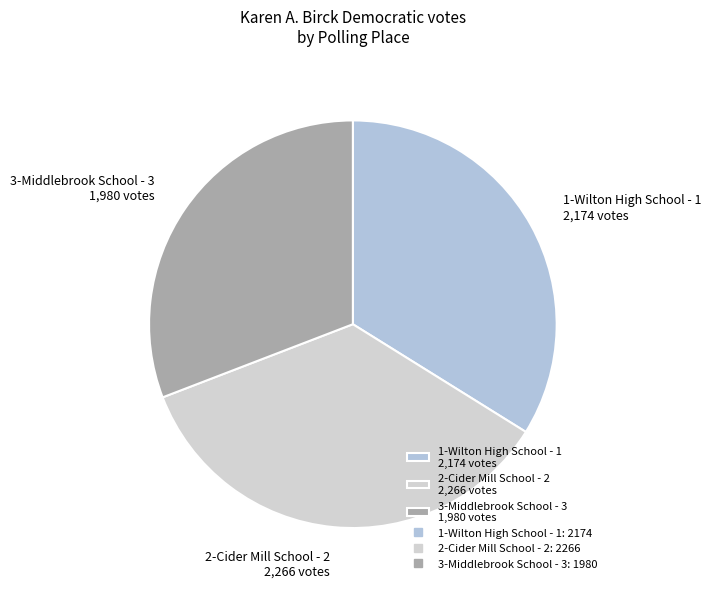

Is 2-Cider Mill School - 2 the majority of the pie?

No